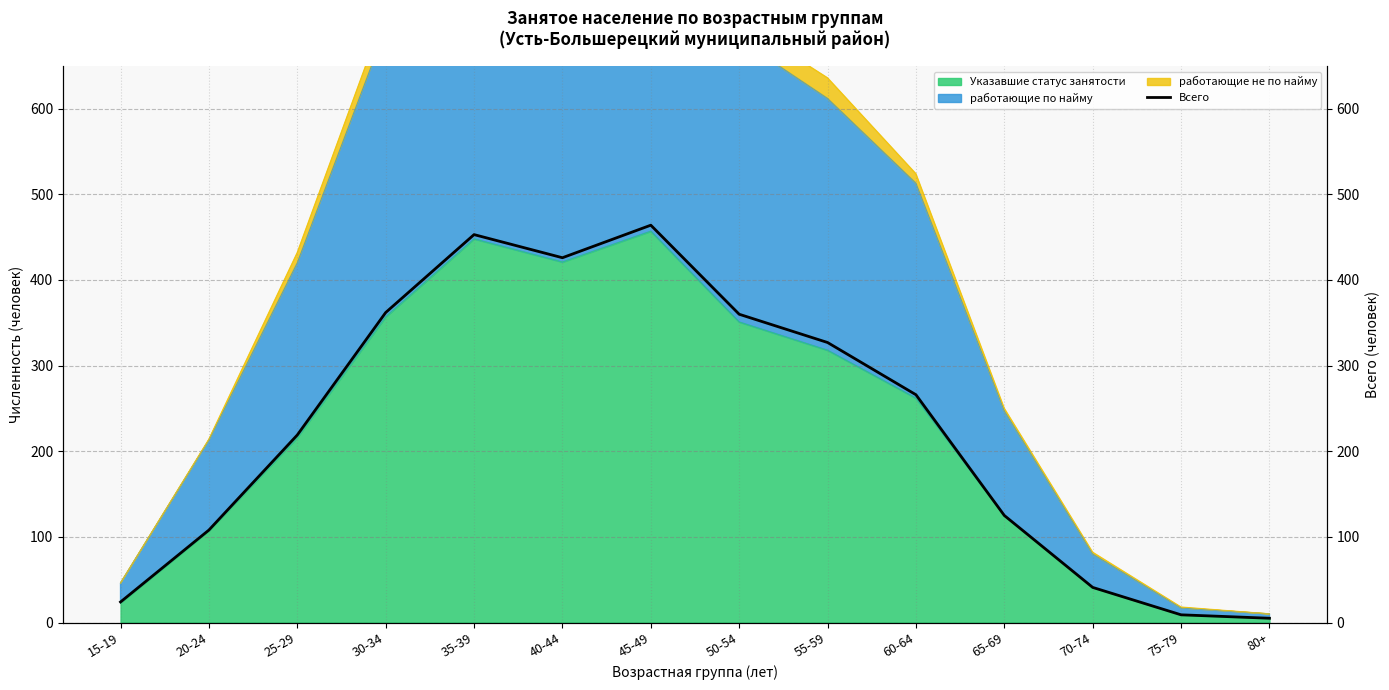

Rank the categories by value from highest to lowest.

45-49, 35-39, 40-44, 30-34, 50-54, 55-59, 60-64, 25-29, 65-69, 20-24, 70-74, 15-19, 75-79, 80+